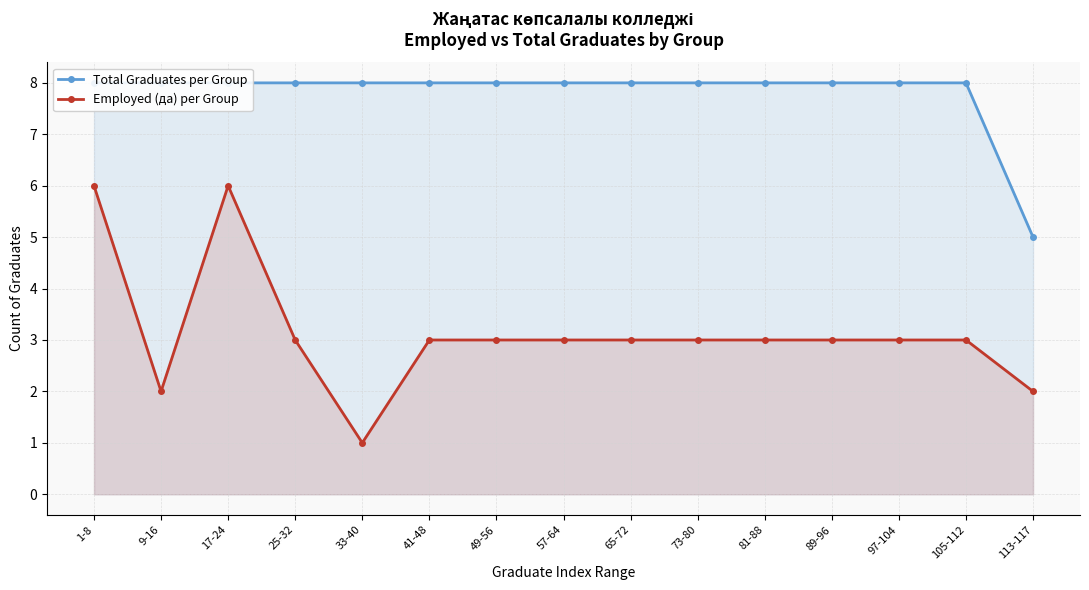

Is the value of Total Graduates per Group at 73-80 greater than the value of Employed (да) per Group at 105-112?

Yes